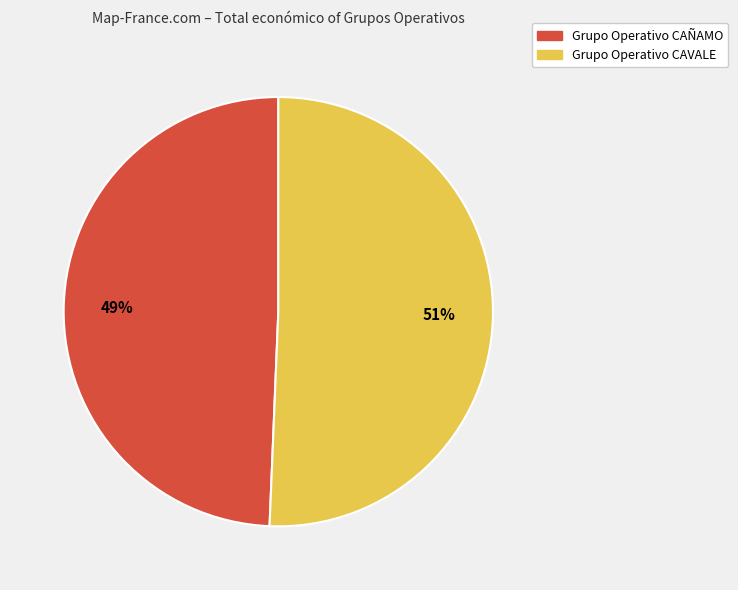

How many segments does this pie chart have?

2